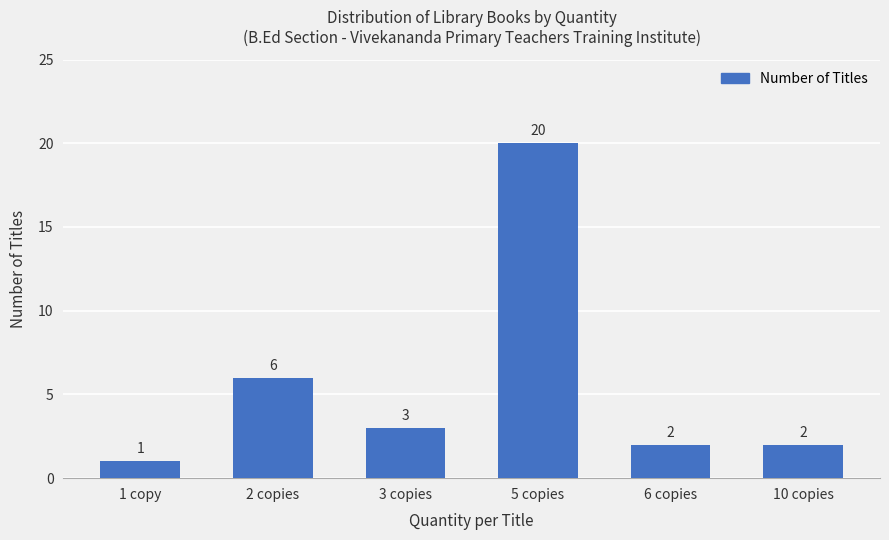

What is the value of the 4th bar from the left?

20